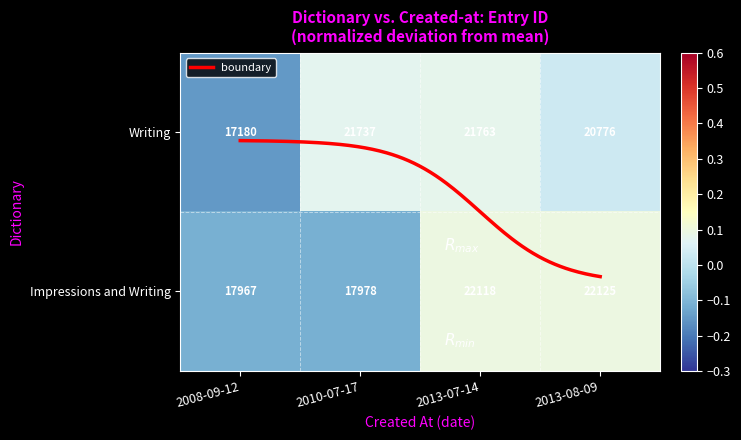

How many categories are shown in the chart?

4